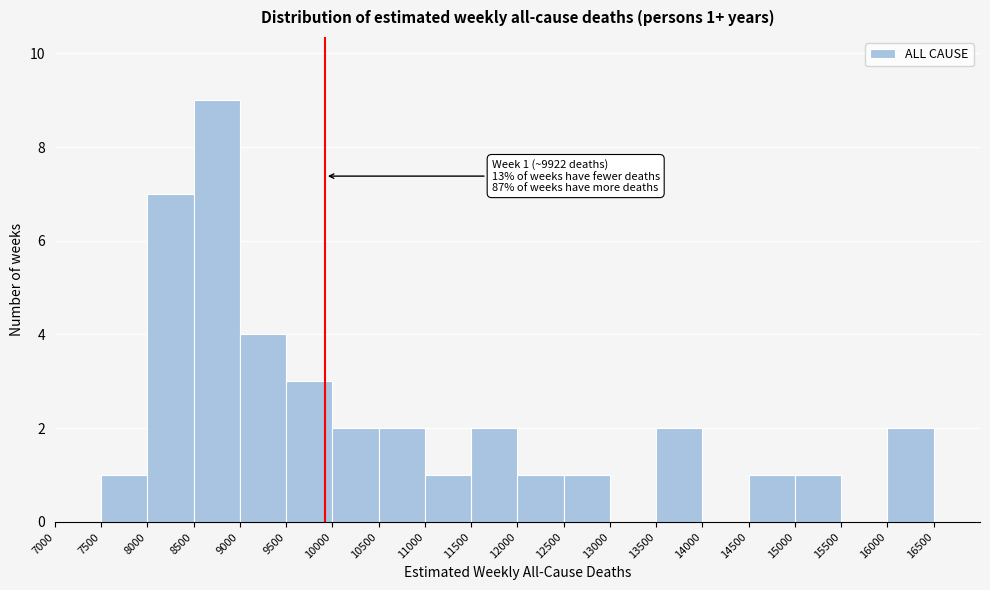

Which range on the x-axis has the tallest bar?

8500 to 9000